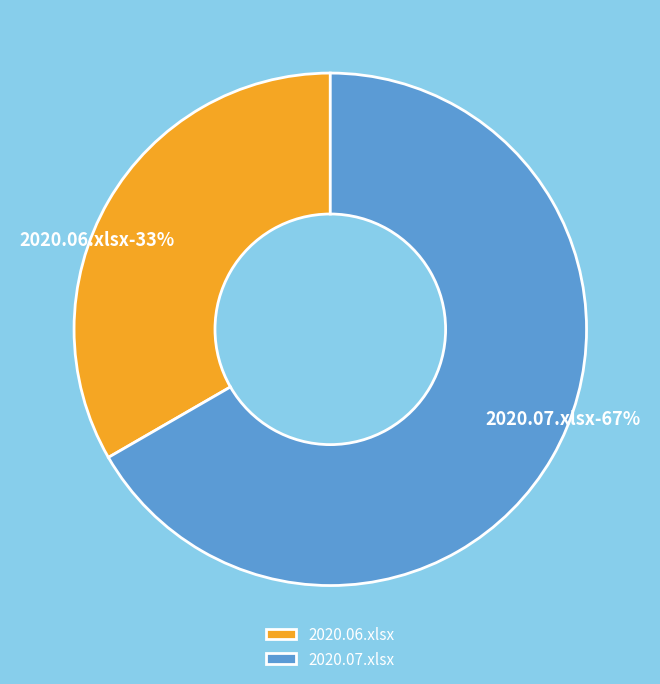

How many segments does this pie chart have?

2